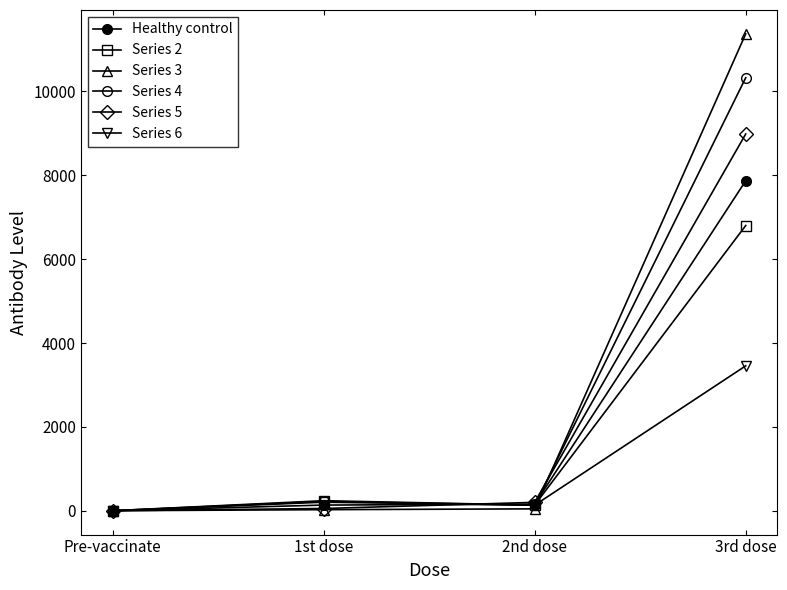

Reading left to right, transcribe all the data shown in this chart.

Healthy control: Pre-vaccinate=1.7	1st dose=136.8	2nd dose=159.3	3rd dose=7869.0
Series 2: Pre-vaccinate=2.0	1st dose=241.2	2nd dose=136.0	3rd dose=6802.0
Series 3: Pre-vaccinate=2.7	1st dose=27.1	2nd dose=46.5	3rd dose=11373.0
Series 4: Pre-vaccinate=2.3	1st dose=223.9	2nd dose=134.8	3rd dose=10326.0
Series 5: Pre-vaccinate=1.9	1st dose=55.1	2nd dose=201.6	3rd dose=8985.0
Series 6: Pre-vaccinate=2.2	1st dose=205.6	2nd dose=133.9	3rd dose=3457.0